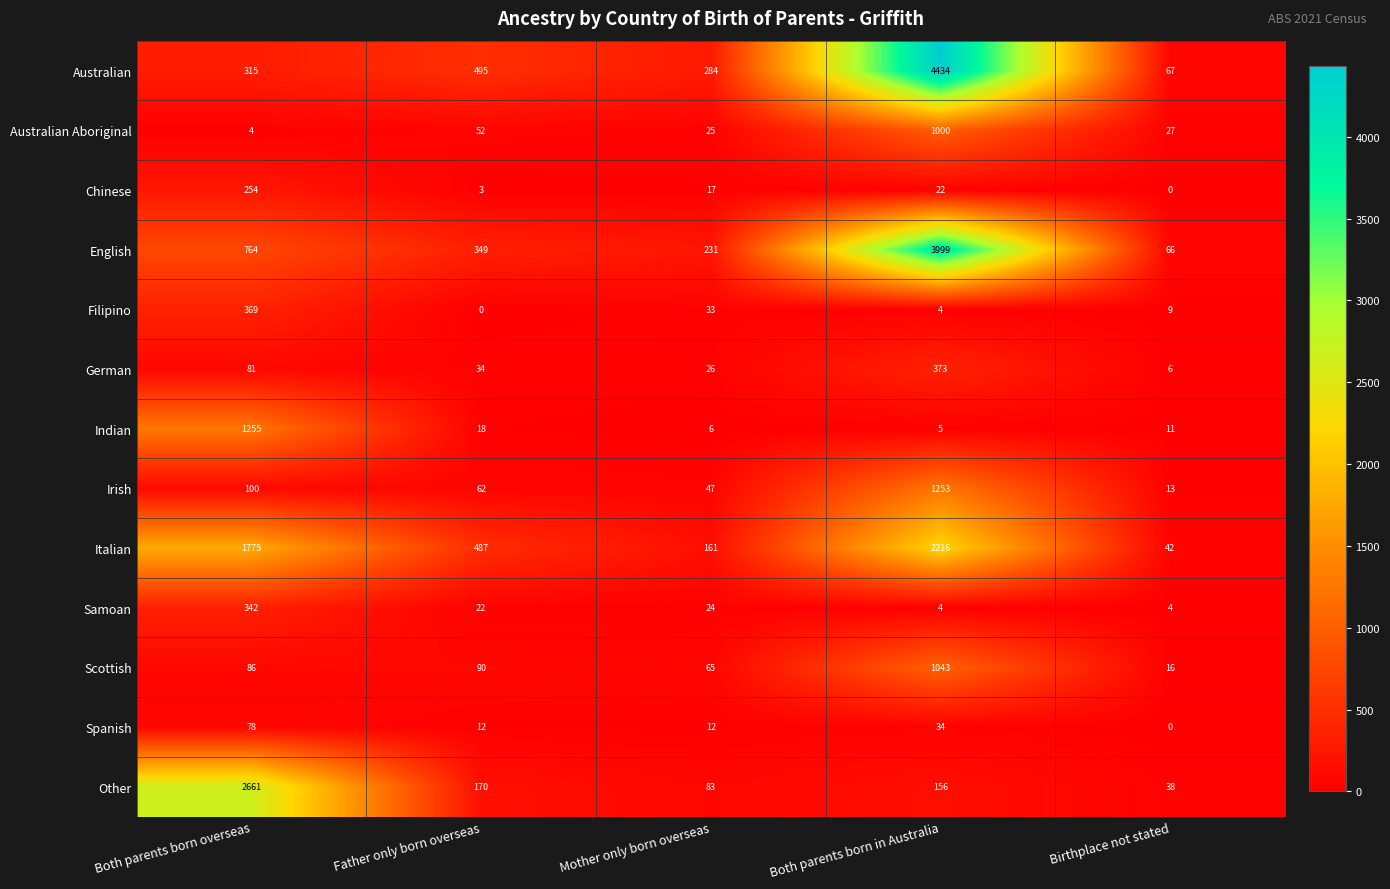

What is the sum of the Chinese values at Both parents born overseas and Father only born overseas?

257